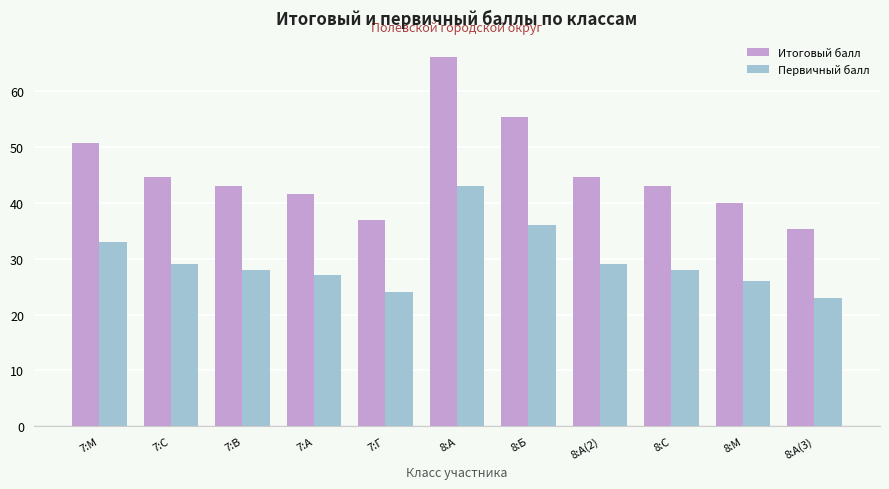

Is the value of Первичный балл at 8:А(3) greater than the value of Итоговый балл at 8:Б?

No